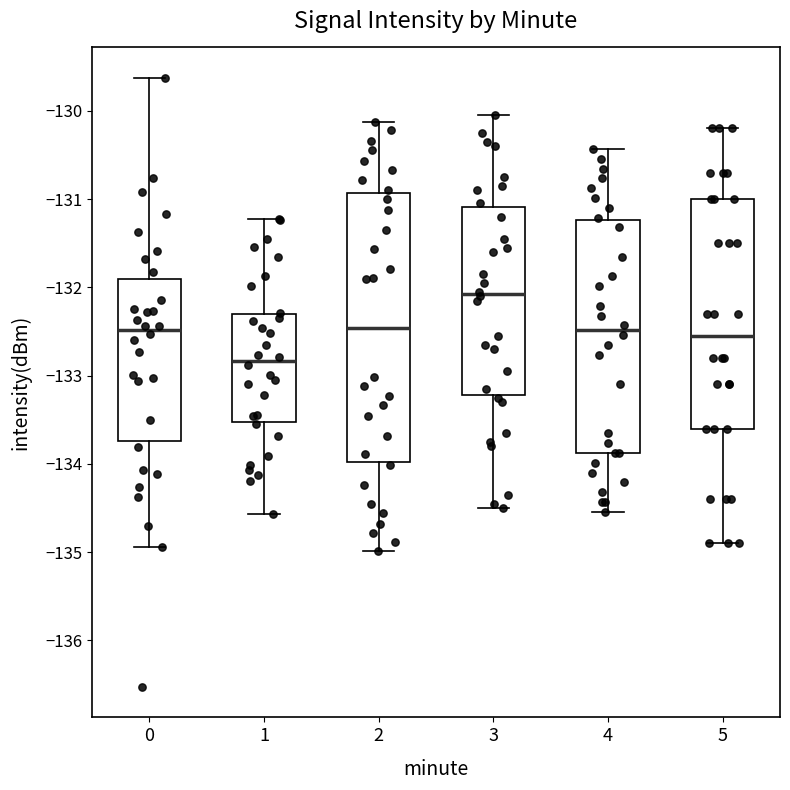

Where does the median line of the box at x = 4 sit on the y-axis? The values are not printed on the chart, so give them approximately, as read against the axis.

-132.5